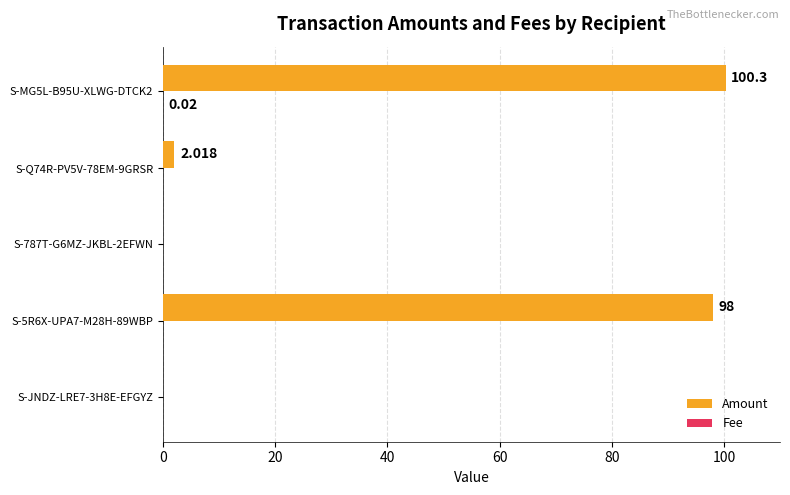

Which series has the widest spread of values?

Amount